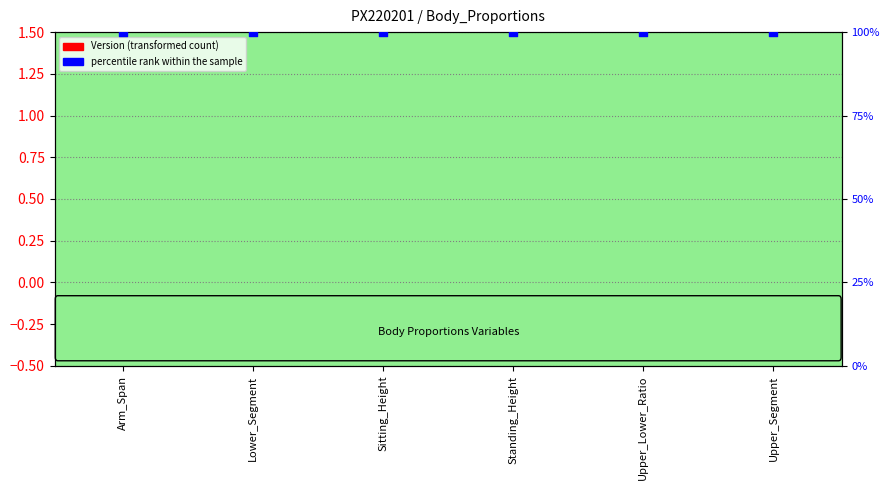

At which category is the sum across all series the highest?

Arm_Span